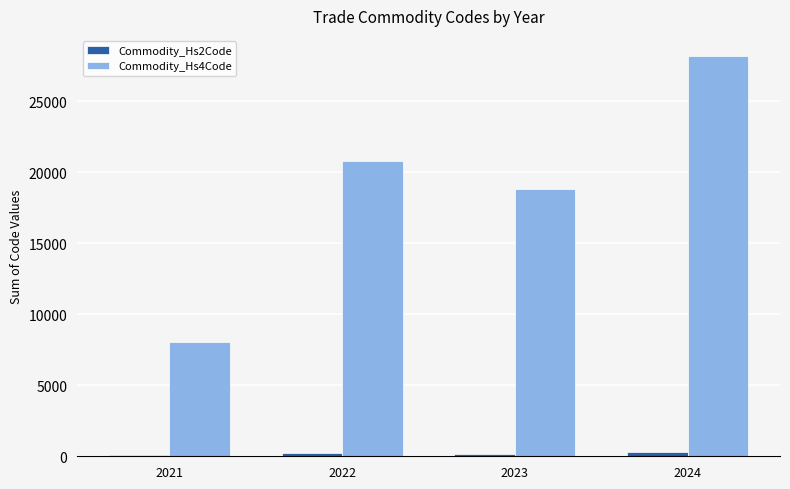

How many data points does each series have?

4